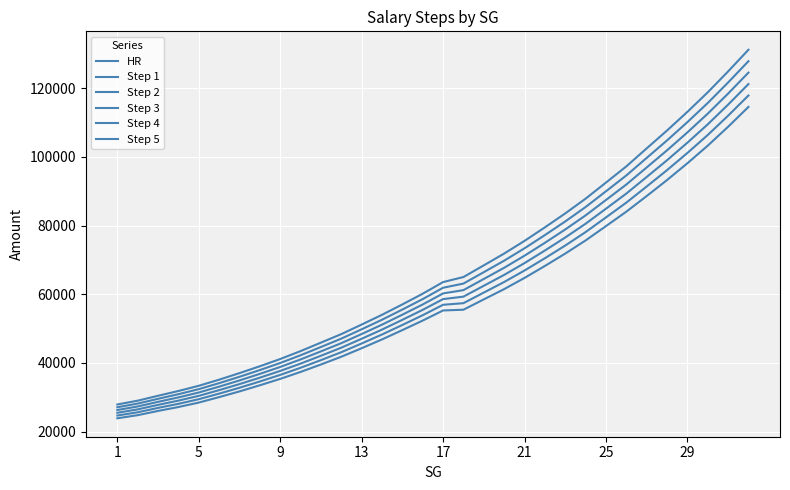

What is the greatest value displayed?

131235